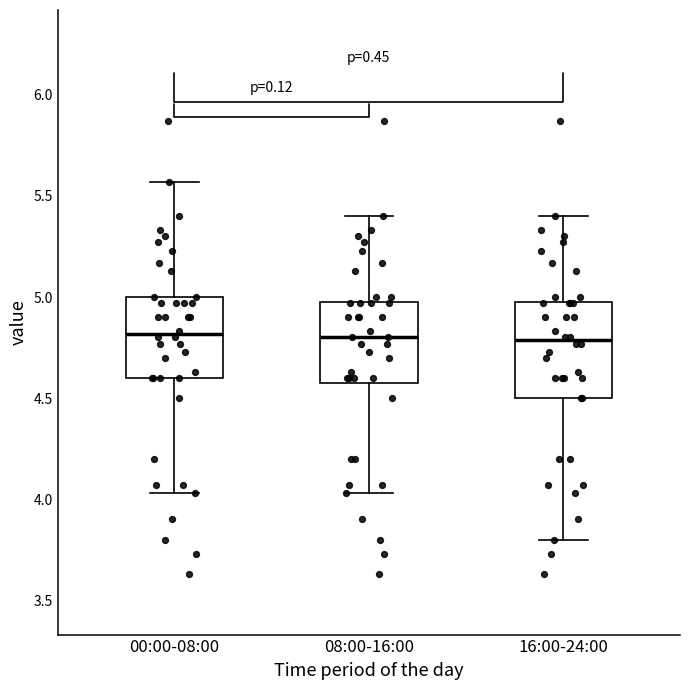

Which box is the tallest, from its lower edge to its upper edge?

16:00-24:00